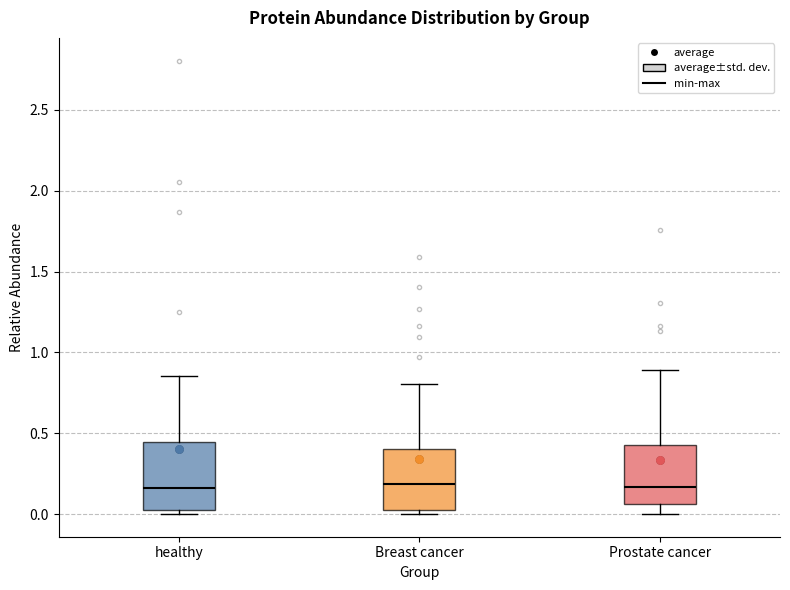

Where is the lower edge of the box for Prostate cancer on the y-axis? The values are not printed on the chart, so give them approximately, as read against the axis.

0.05